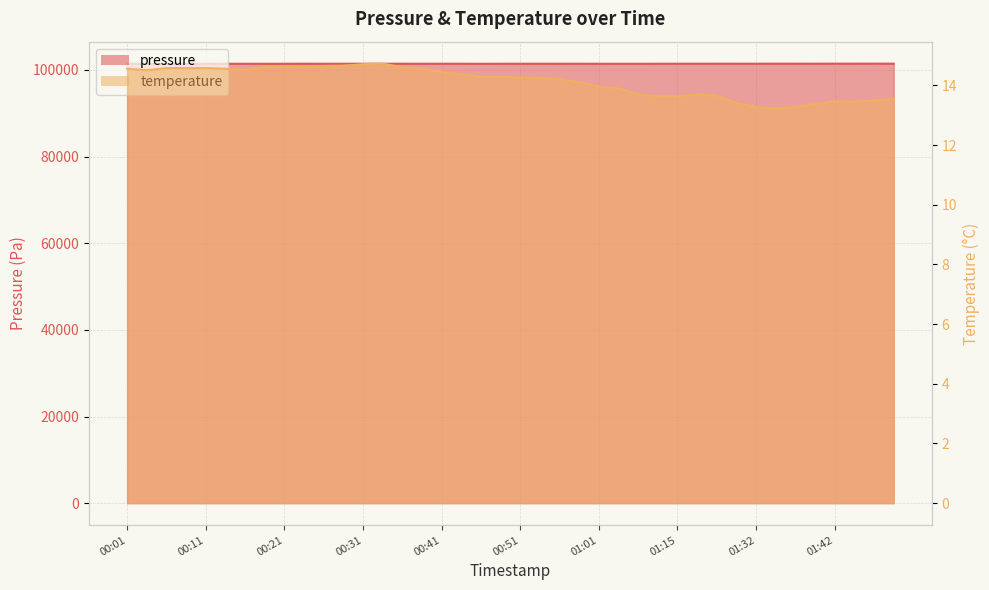

Where is temperature nearest to the value 13?

01:35